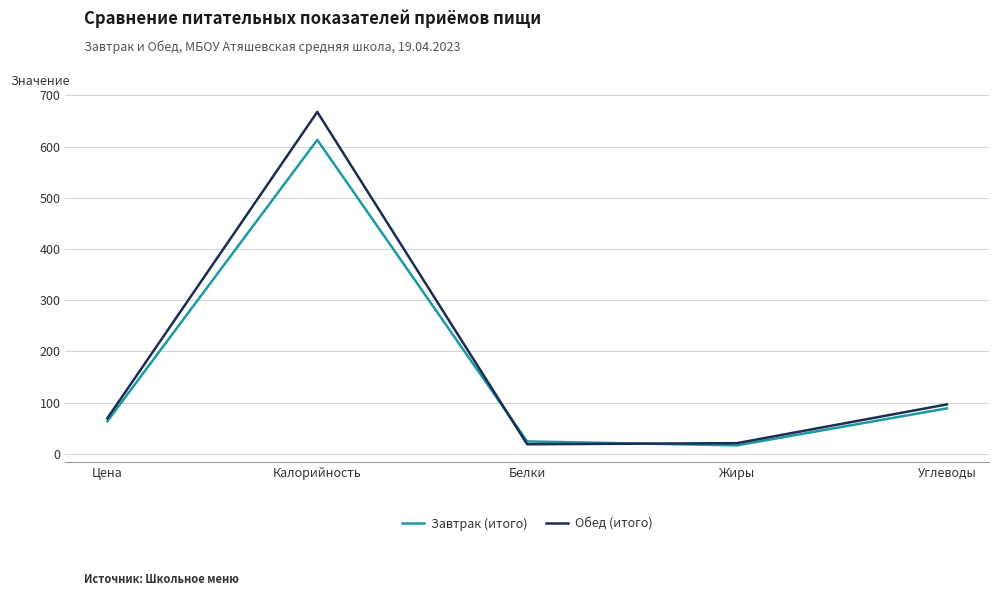

What is the difference between the maximum and second lowest values in the Обед (итого) series?

646.8